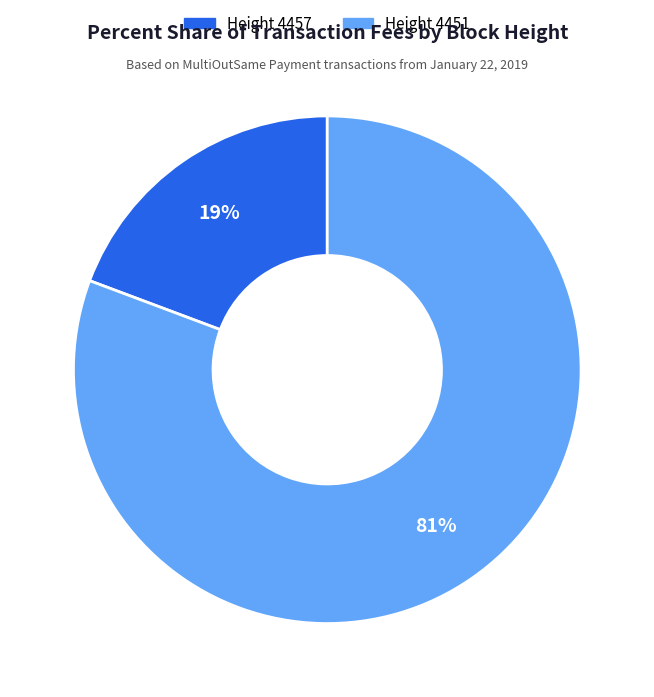

Does any single category account for the majority?

Yes